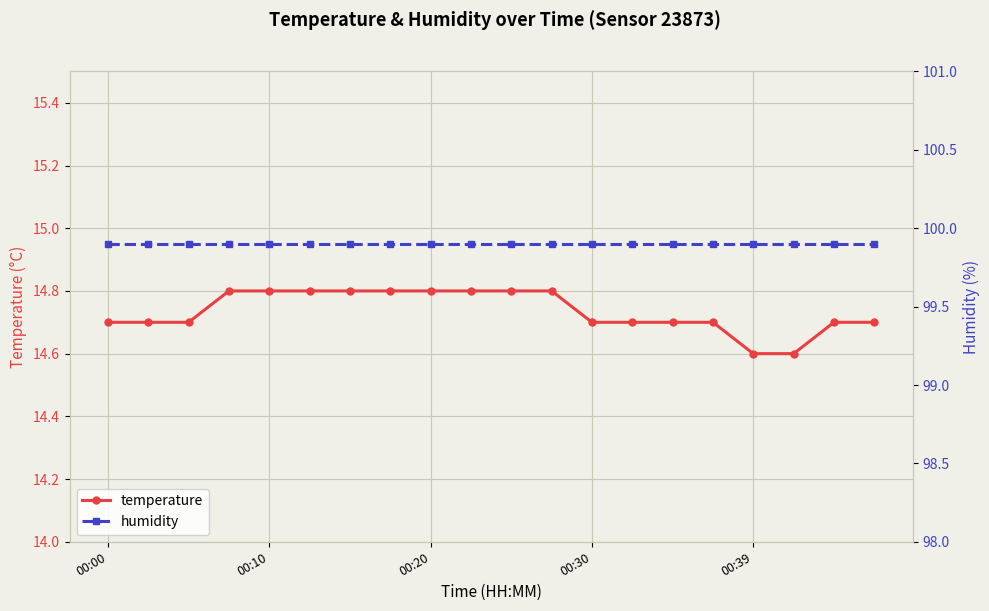

True or false: temperature and humidity cross at least once.

False